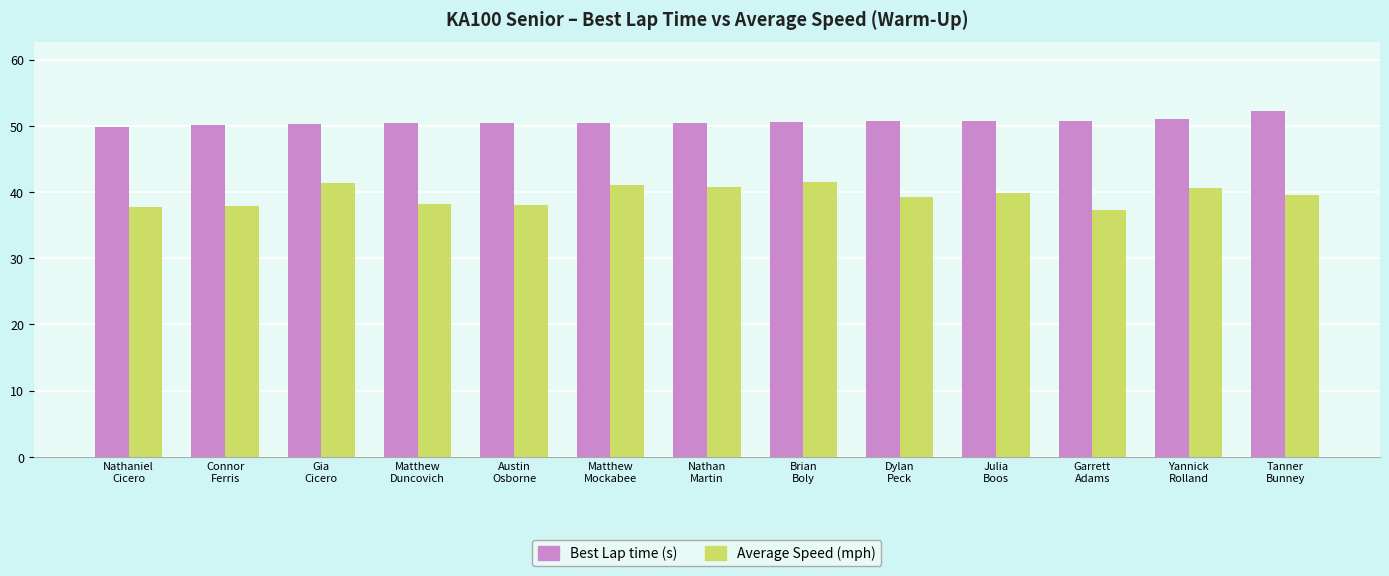

What is the minimum value shown in the chart?

37.3